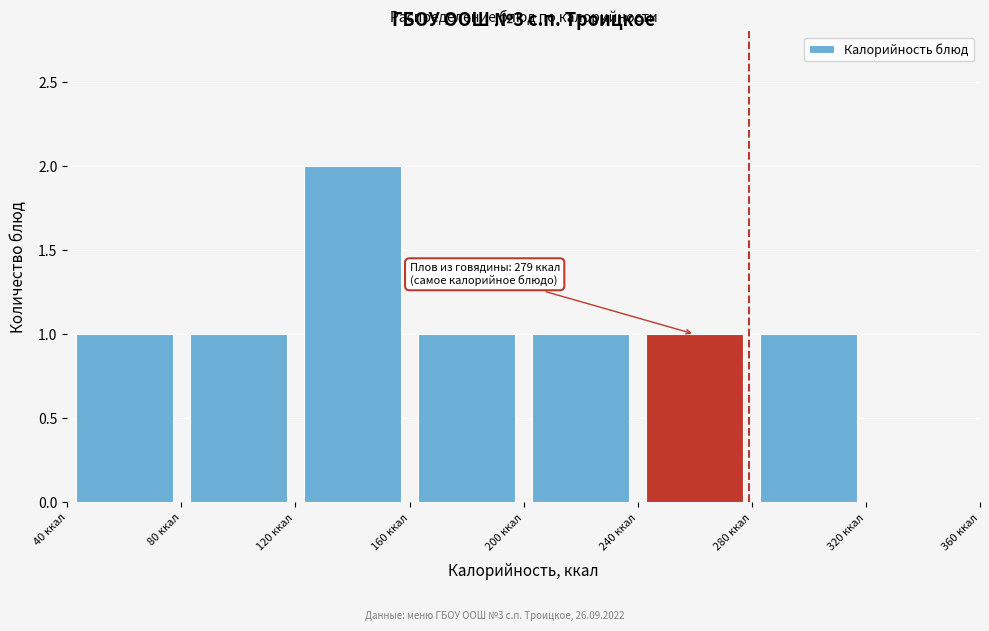

Over which range of the x-axis is the bar tallest?

120 to 160